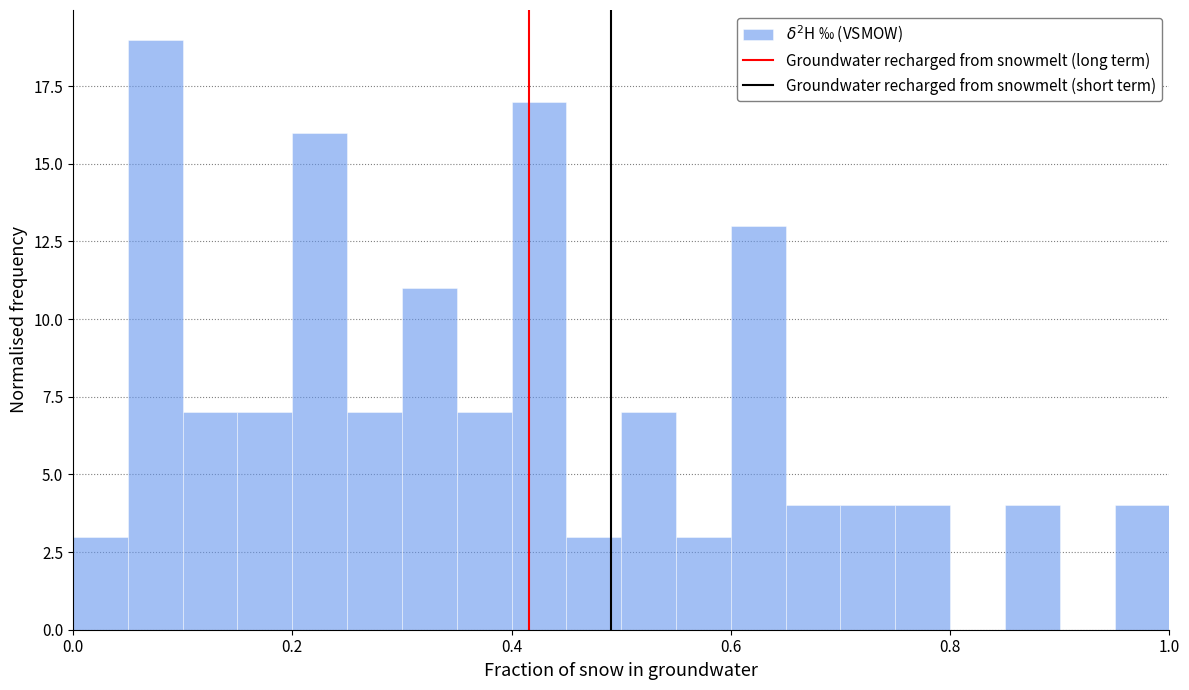

Read against the x-axis, roughly where is the centre of the tallest bar?

0.08